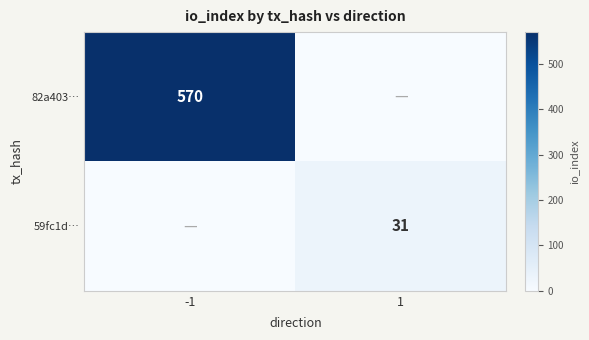

The value of 82a403… at -1 is 284. True or false?

False